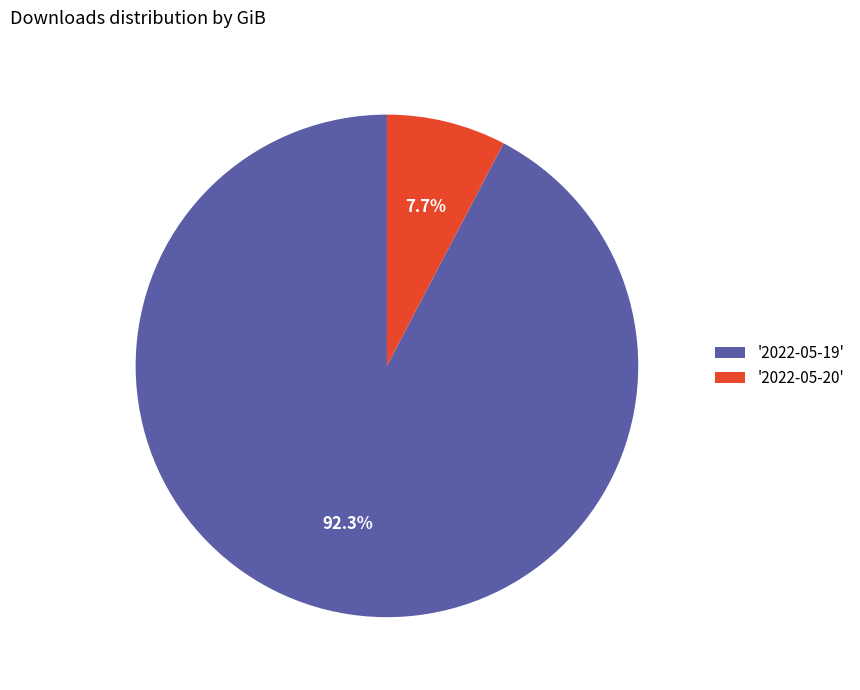

What percentage is NOT represented by '2022-05-19'?

7.7%